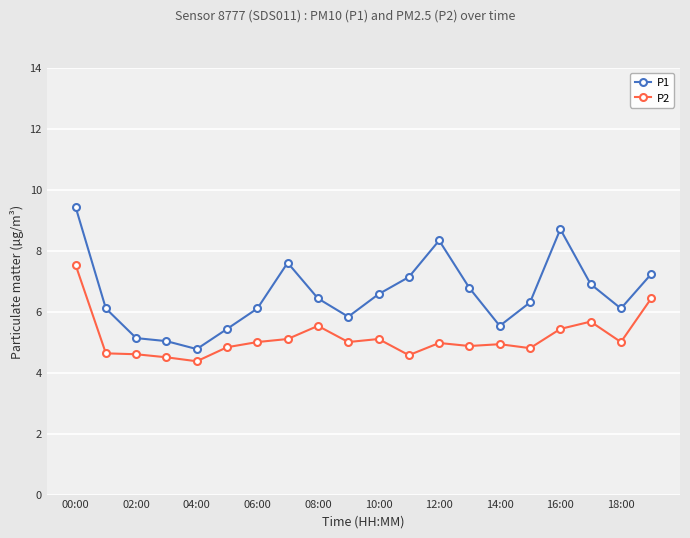

What is the value of the P1 point at the 14th from the left?

6.8